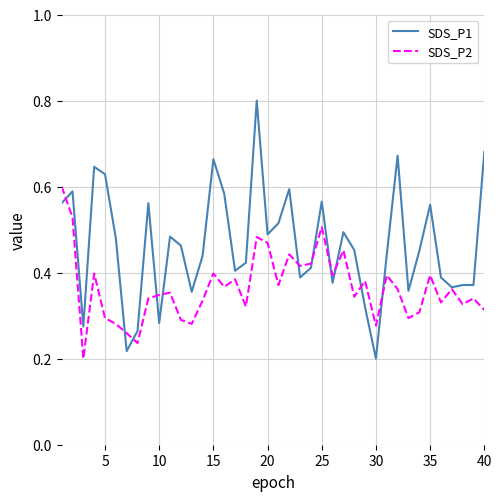

Rank the series by their average value, from lowest to highest.

SDS_P2, SDS_P1